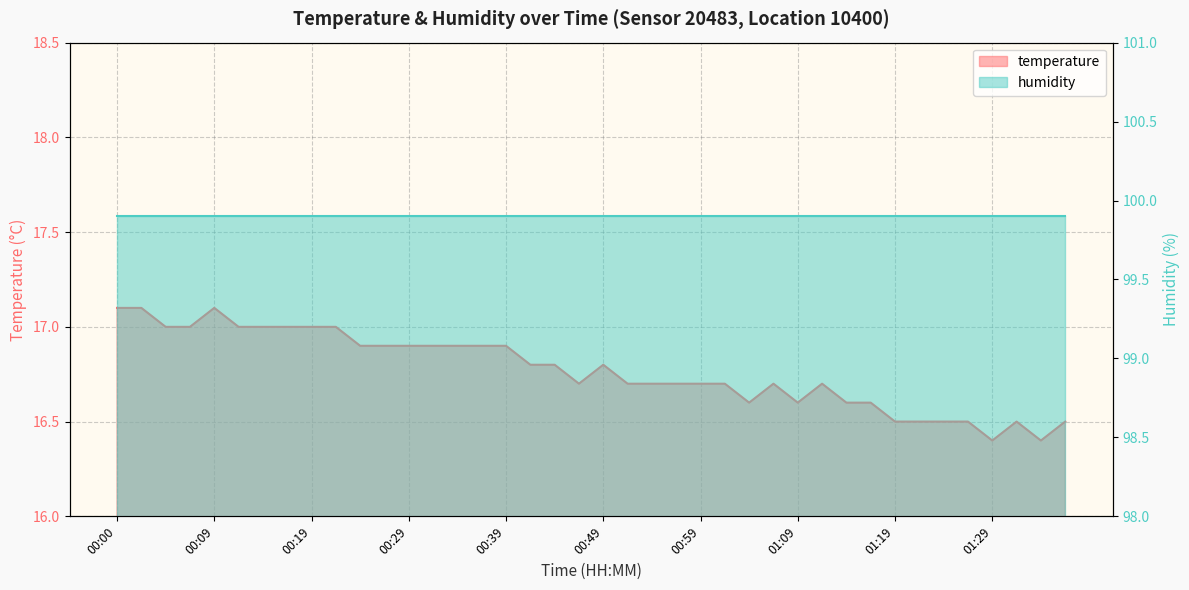

Is it true that the value at 01:16 is 8.3?

False